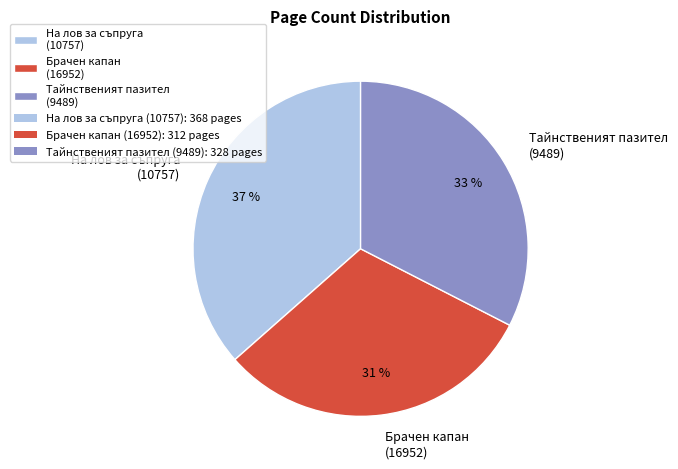

Combined, do Тайнственият пазител (9489) and Брачен капан (16952) account for over 50%?

Yes